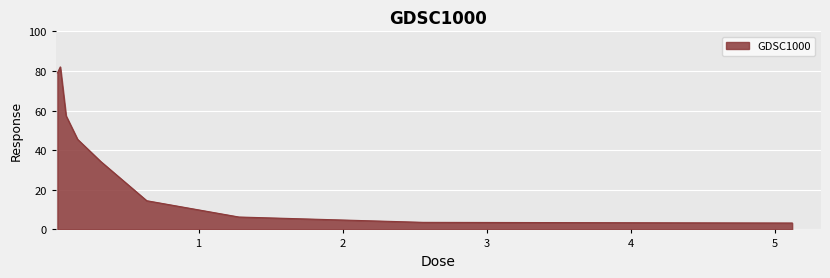

What is the difference between the maximum and minimum values?

78.8